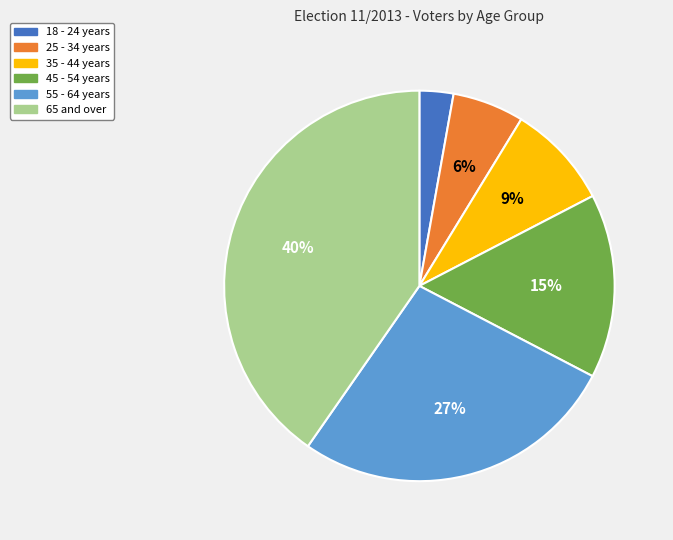

Between 65 and over and 55 - 64 years, which is larger?

65 and over